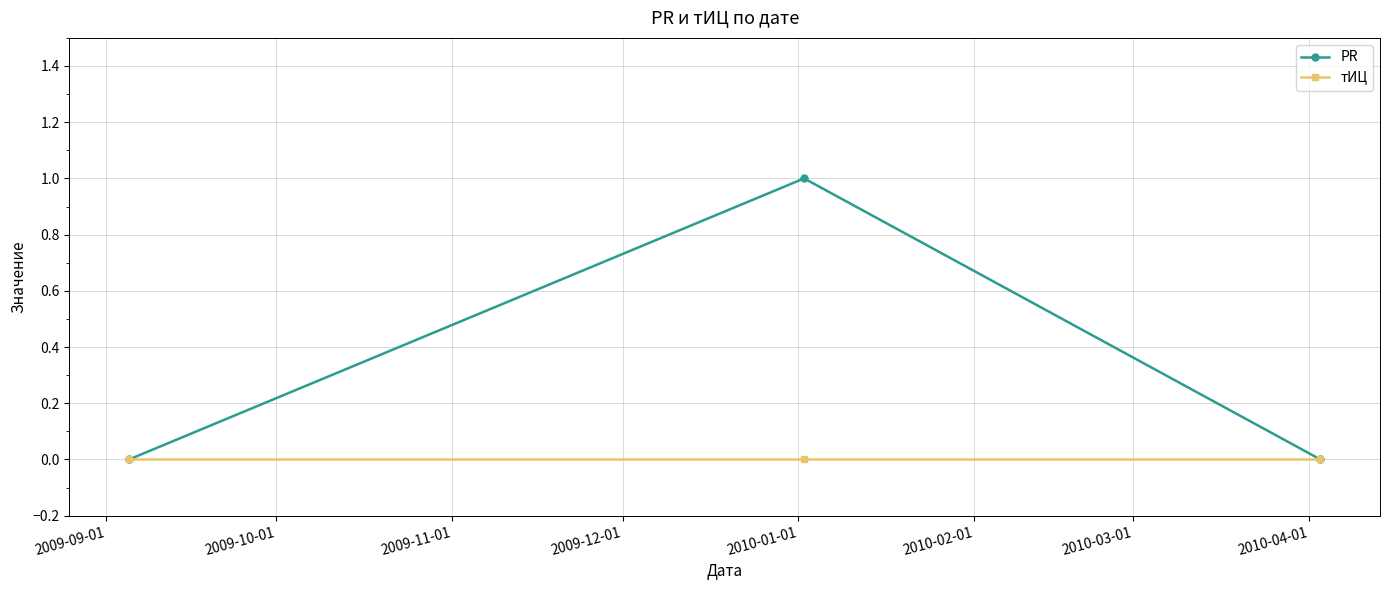

Which series has the largest total across all categories?

PR